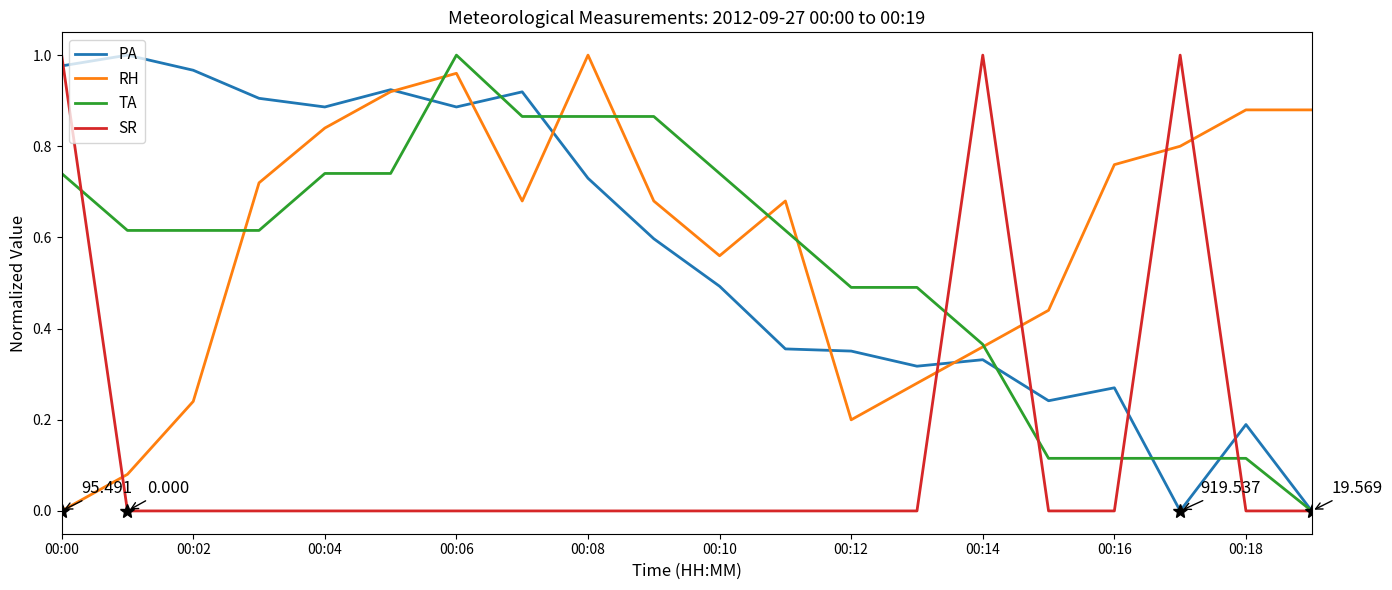

True or false: RH and SR intersect in this chart.

True